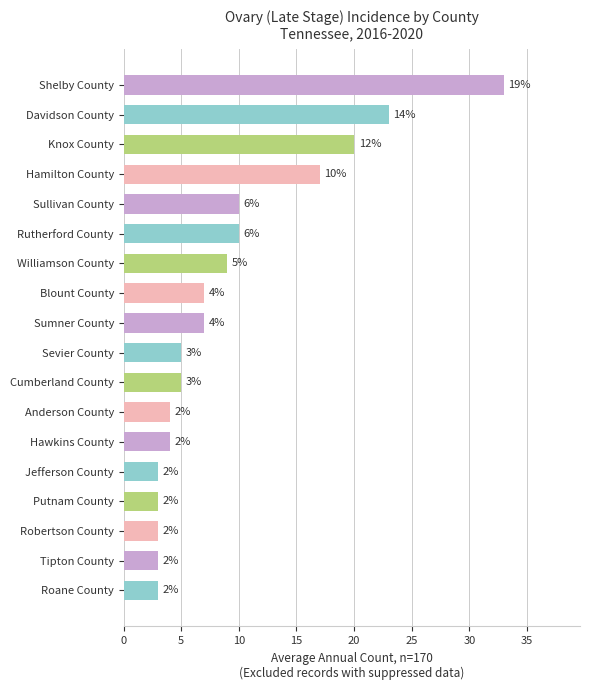

What is the sum of all values?

169